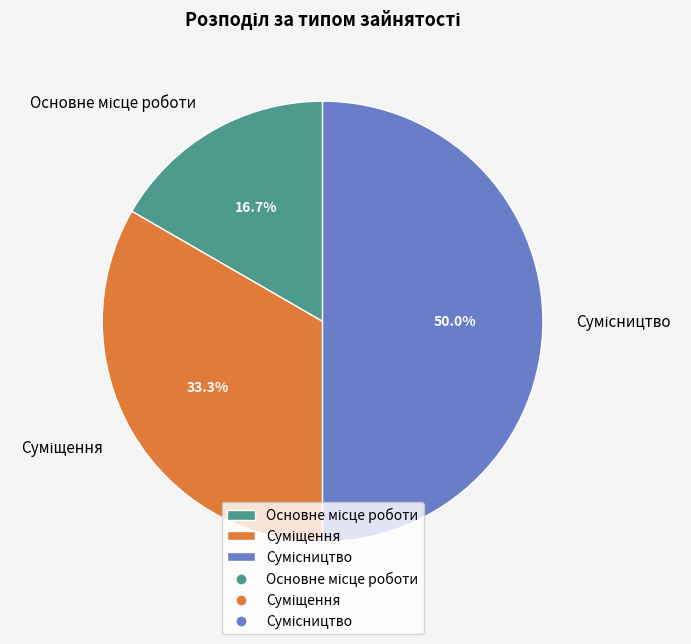

What percentage do Суміщення and Сумісництво together represent?

83.3%